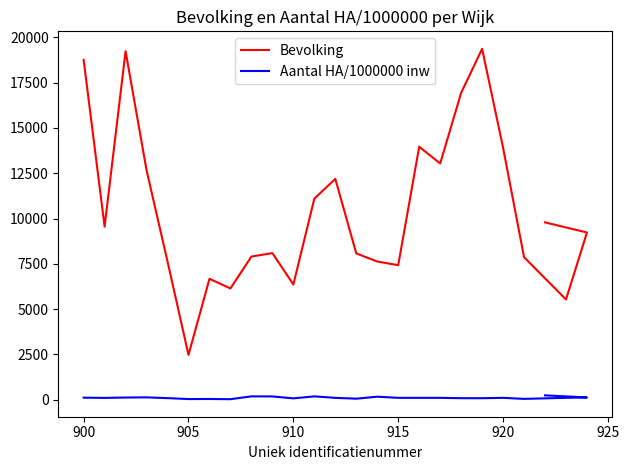

Which series has the largest range (max minus min)?

Bevolking